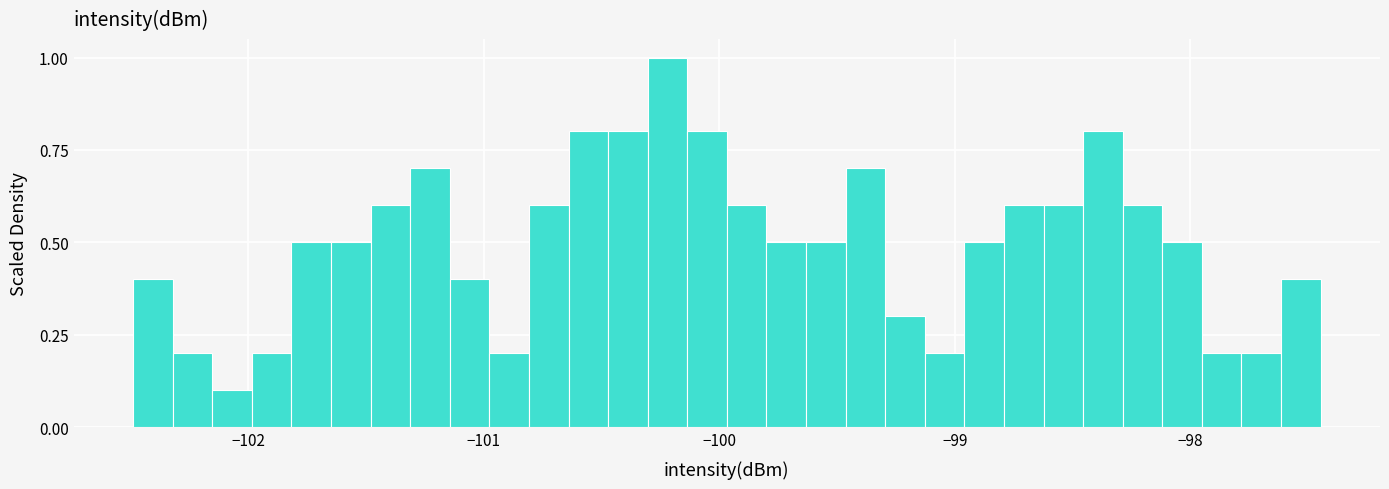

Around what value on the x-axis is the tallest bar? Give the approximate position of its centre, as read against the axis.

-100.2